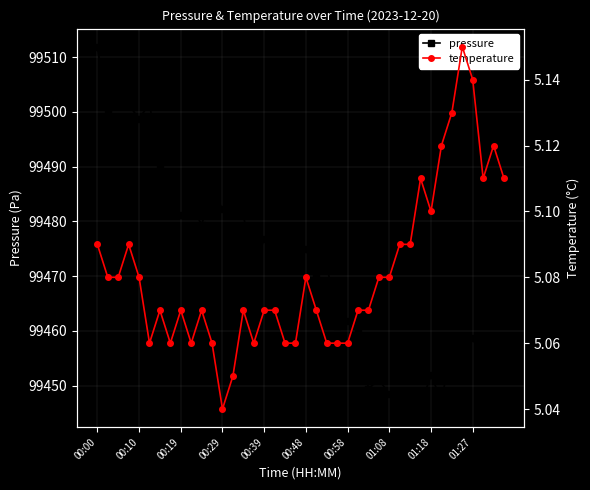

The value of pressure at 00:39 is 99476.8. True or false?

True